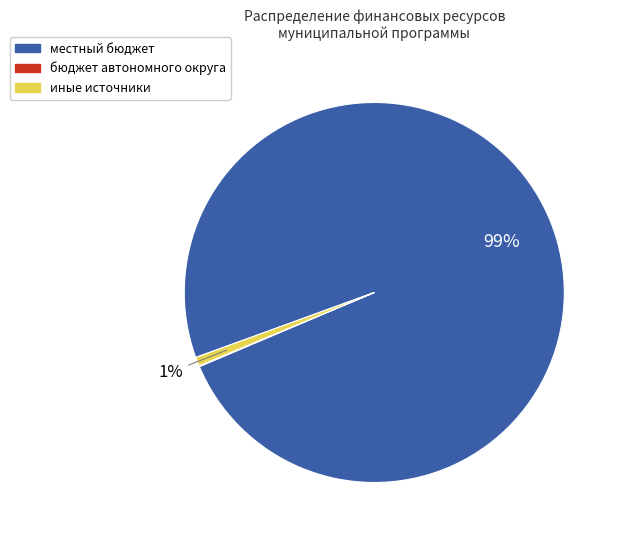

To the nearest percent, what is the difference between the largest and smallest slice percentages?

99%